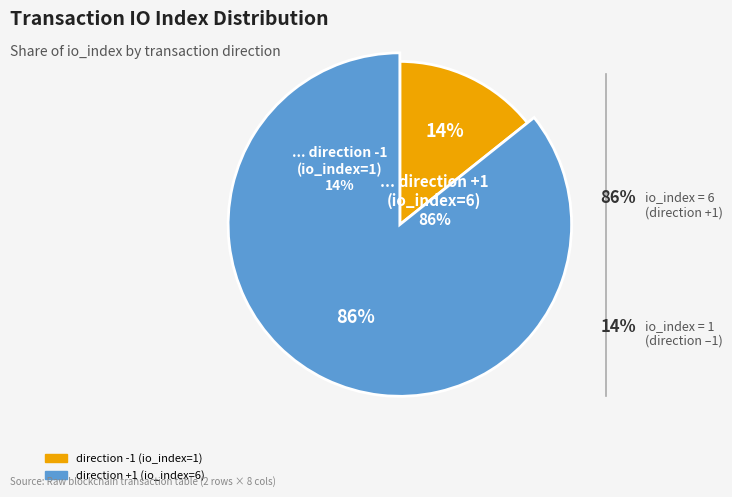

What percentage is the direction +1 (io_index=6) slice, to the nearest percent?

86%